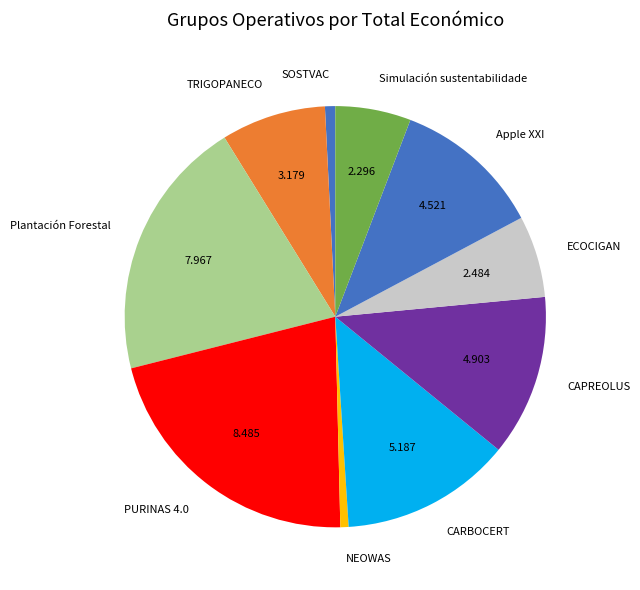

Does TRIGOPANECO represent more than half of the total?

No